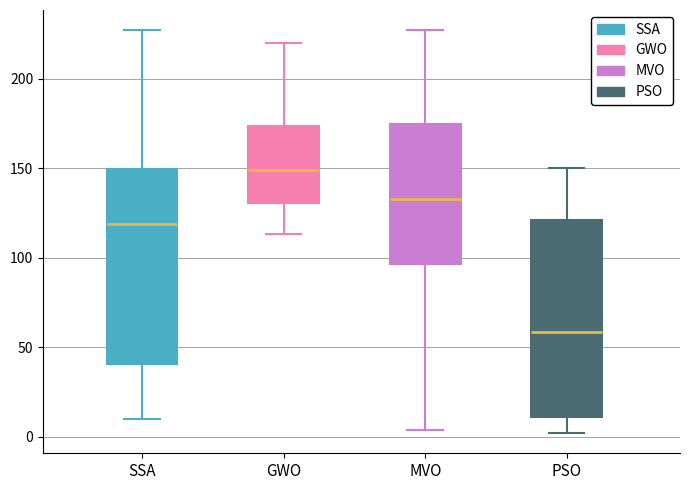

Where is the upper edge of the box for GWO on the y-axis? The values are not printed on the chart, so give them approximately, as read against the axis.

175